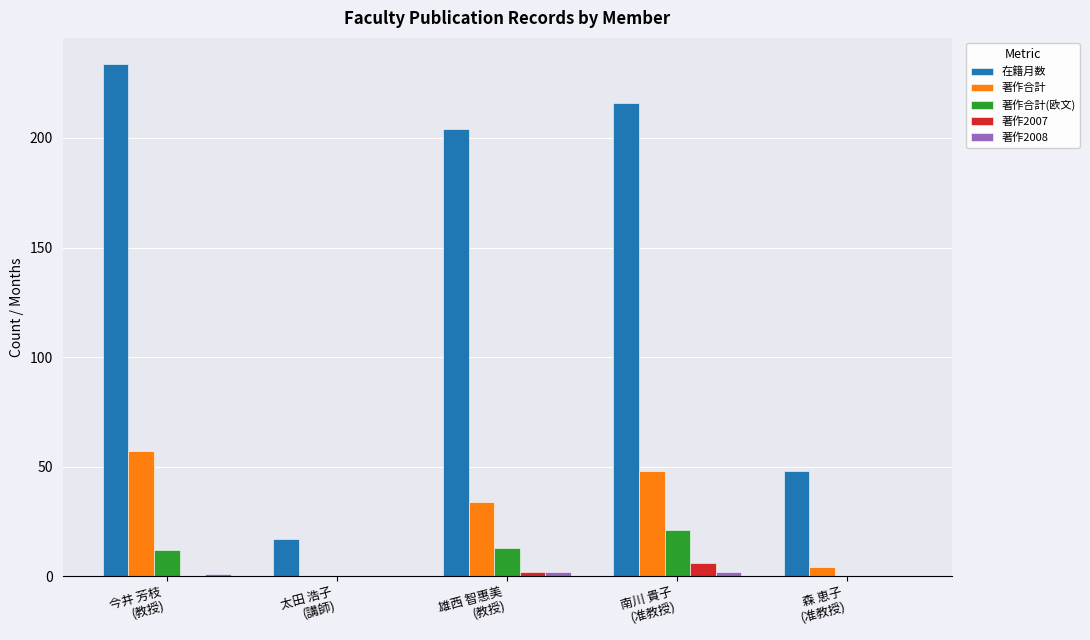

What is the sum of all 在籍月数 values?

719